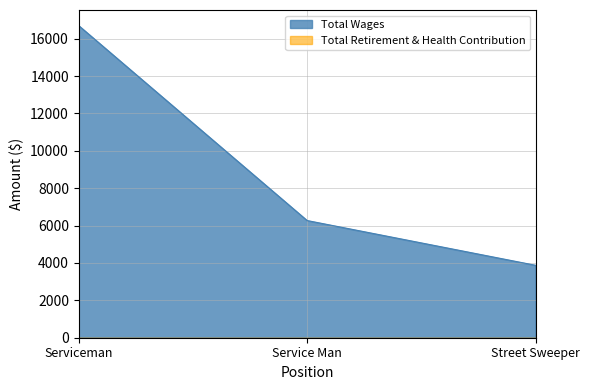

Read the value at Service Man.

6271